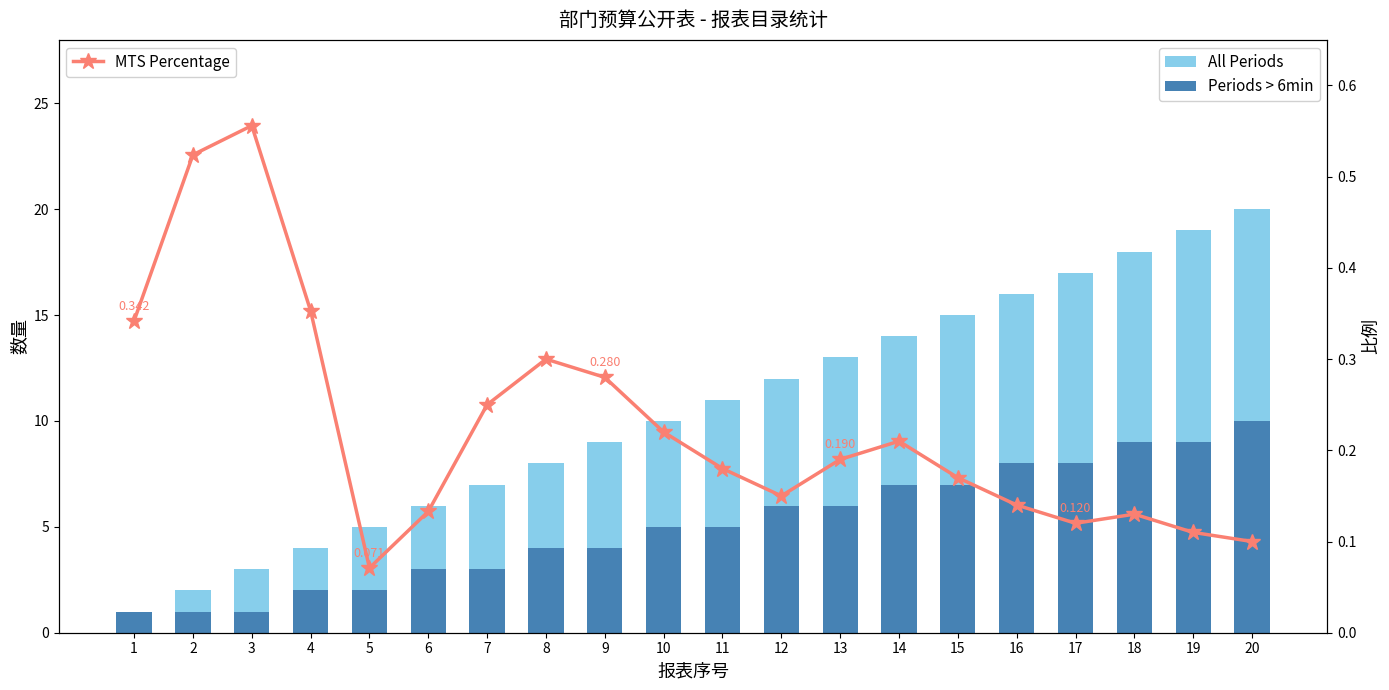

Which category has the lowest value in the MTS Percentage series?

5